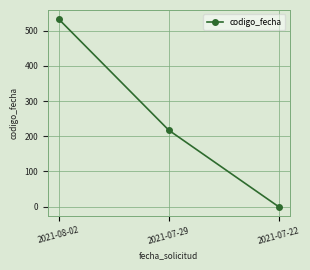

Reading right to left, list all the values displayed in this chart.

2021-07-22=0.0	2021-07-29=217.4	2021-08-02=532.5